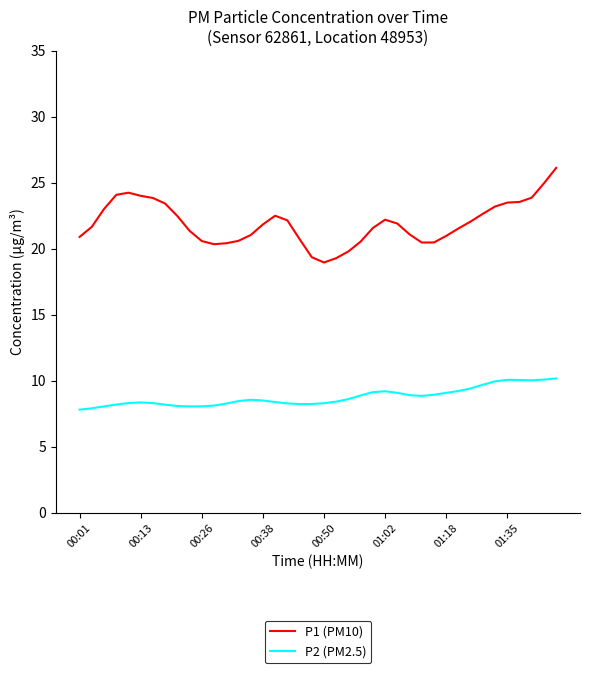

Which series has the largest total across all categories?

P1 (PM10)